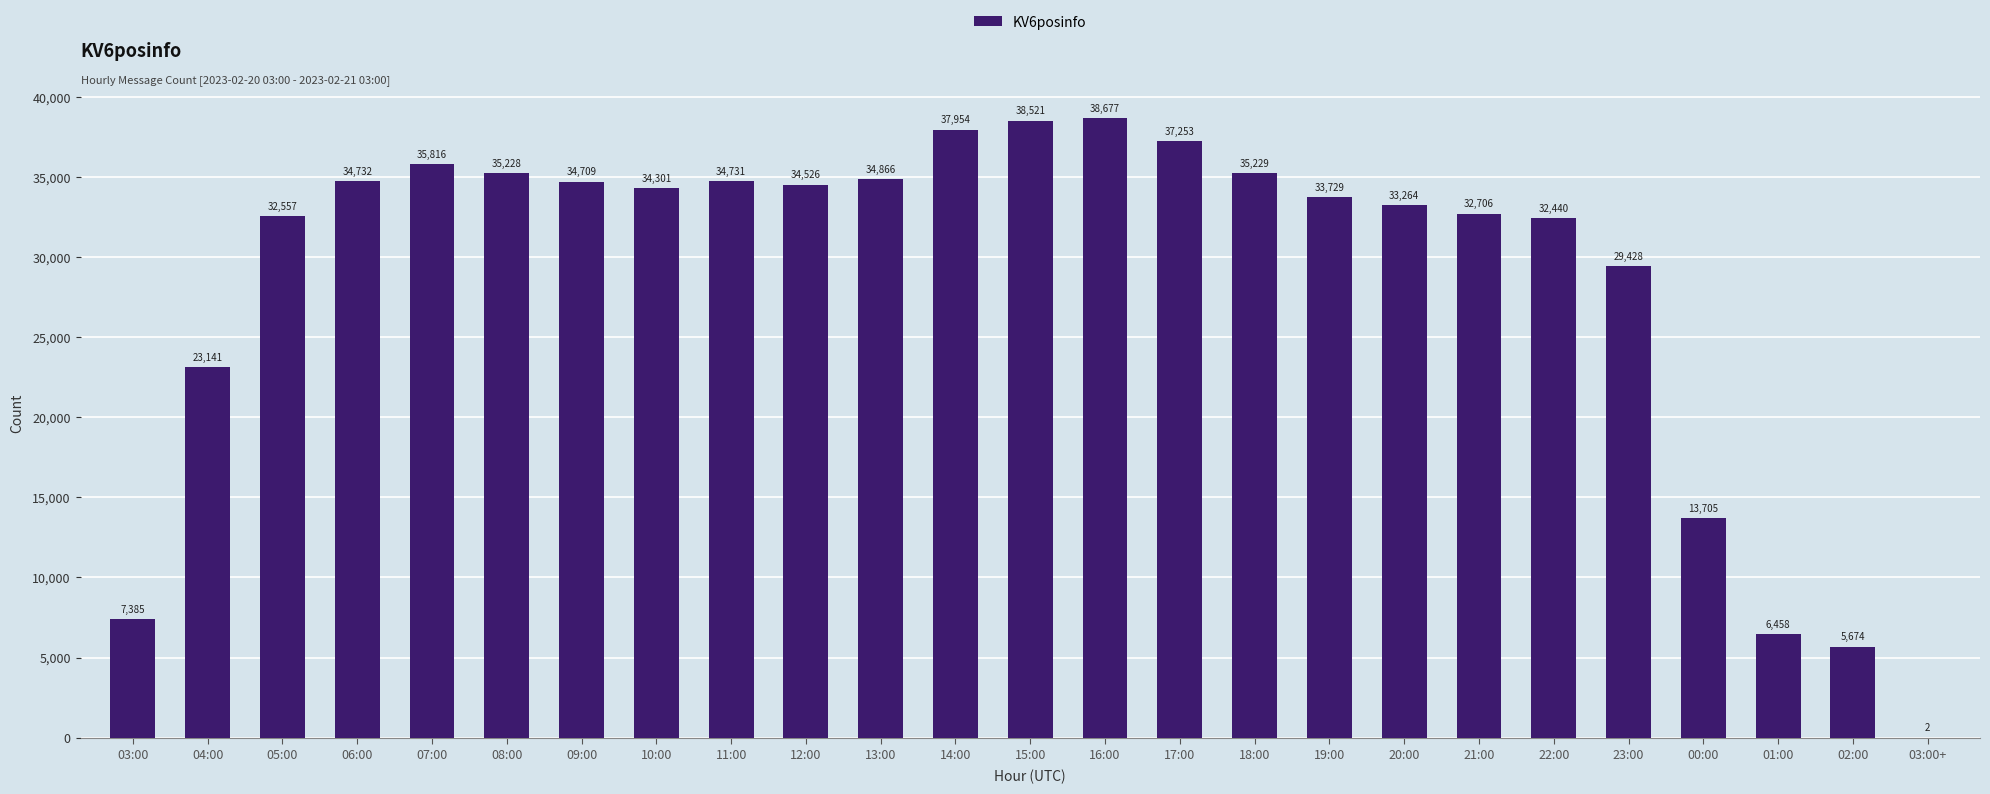

Reading right to left, extract all data points from this chart.

2	5674	6458	13705	29428	32440	32706	33264	33729	35229	37253	38677	38521	37954	34866	34526	34731	34301	34709	35228	35816	34732	32557	23141	7385